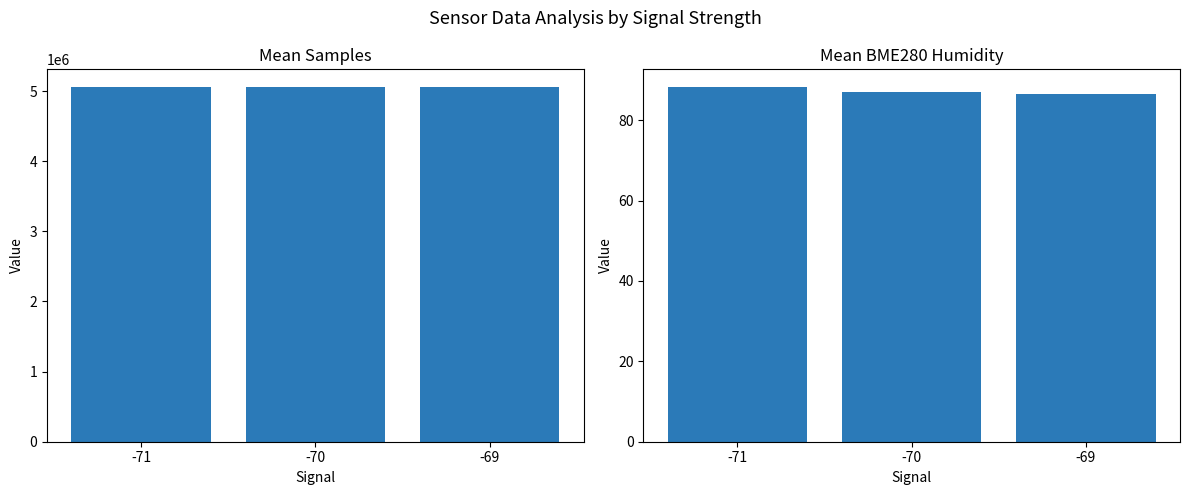

Reading left to right, extract all data points from this chart.

Samples: -71=5057931.0	-70=5057275.4	-69=5054147.8
BME280_humidity: -71=88.2	-70=87.0	-69=86.5